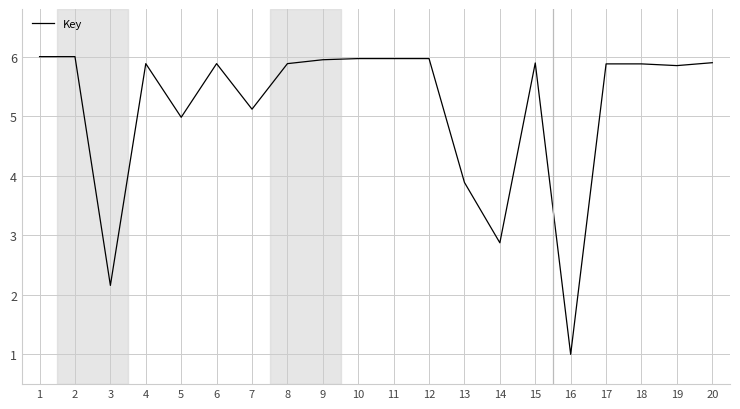

What value does the data have at 9?

5.9